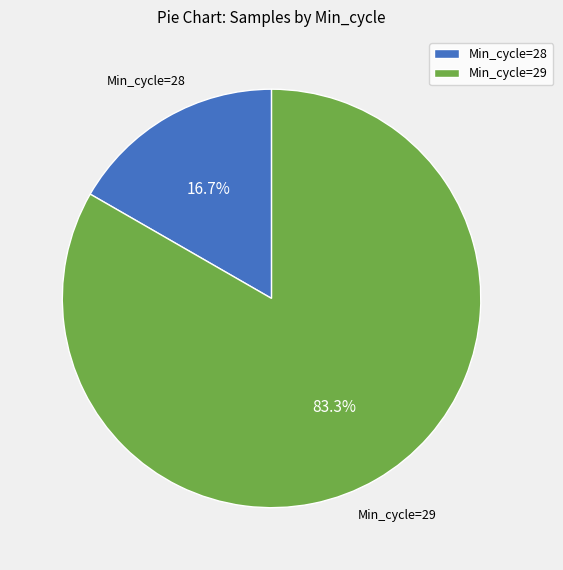

Which slice is the smallest?

Min_cycle=28